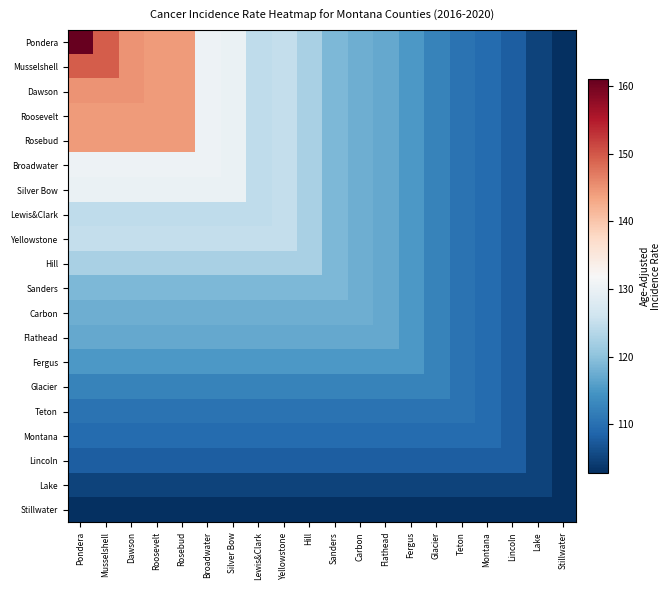

How many distinct data groups are displayed?

20